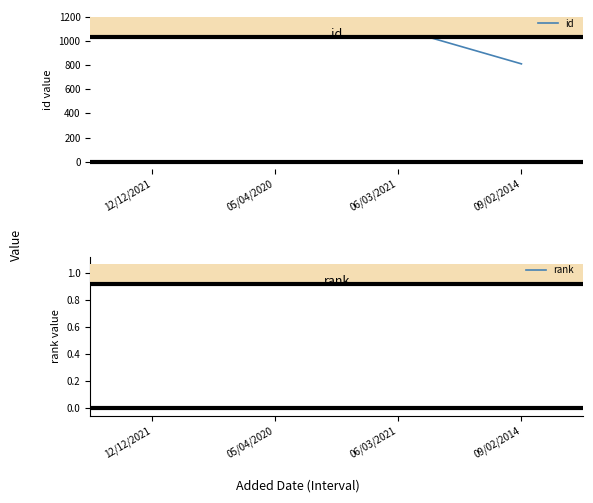

Where is rank nearest to the value 1?

12/12/2021